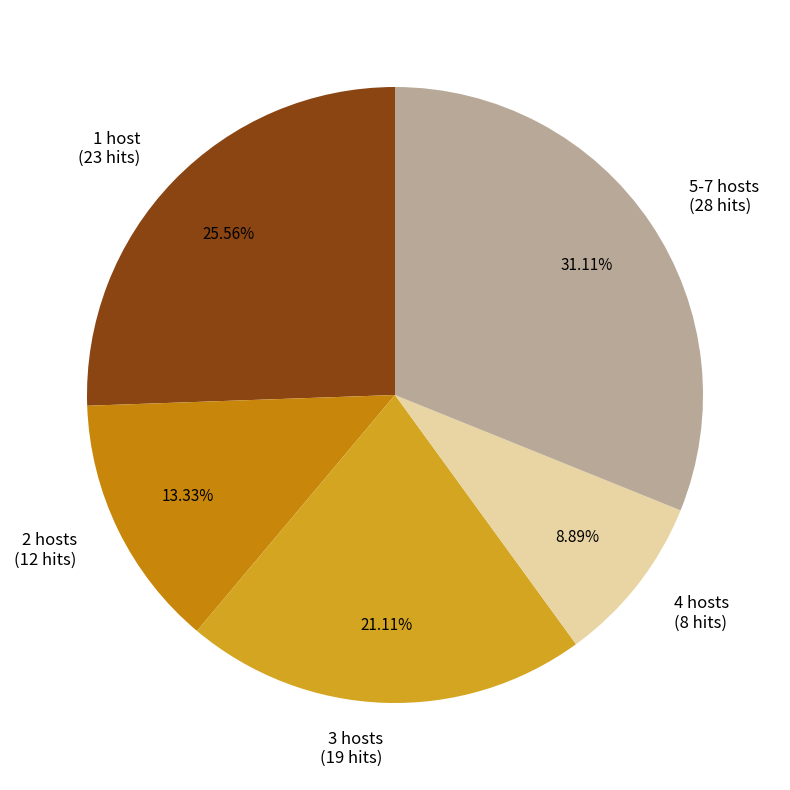

What is the ratio of the value at 2 hosts (12 hits) to the value at 5-7 hosts (28 hits)?

0.4